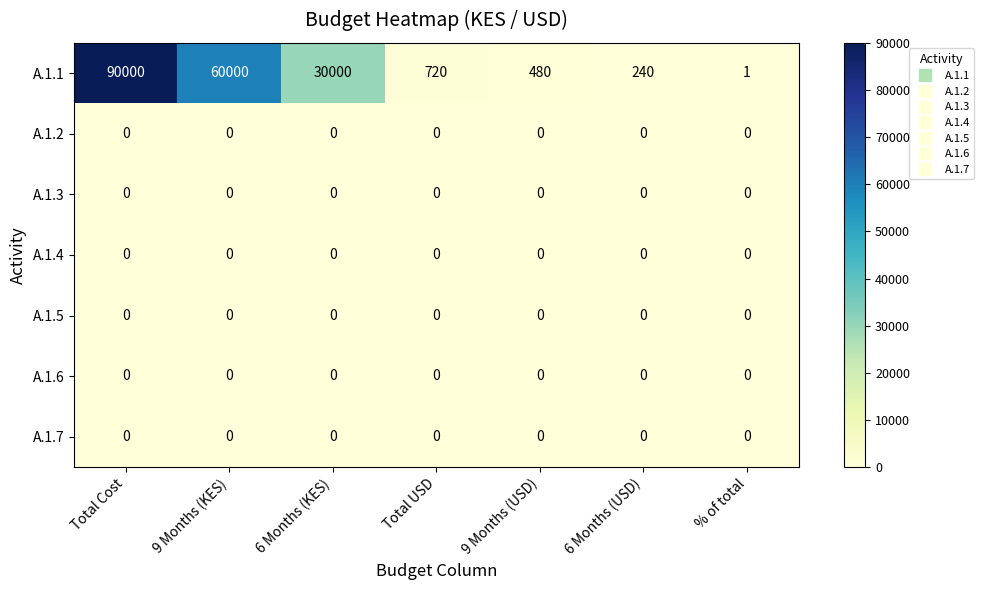

What is the spread (max minus min) of values at % of total?

1